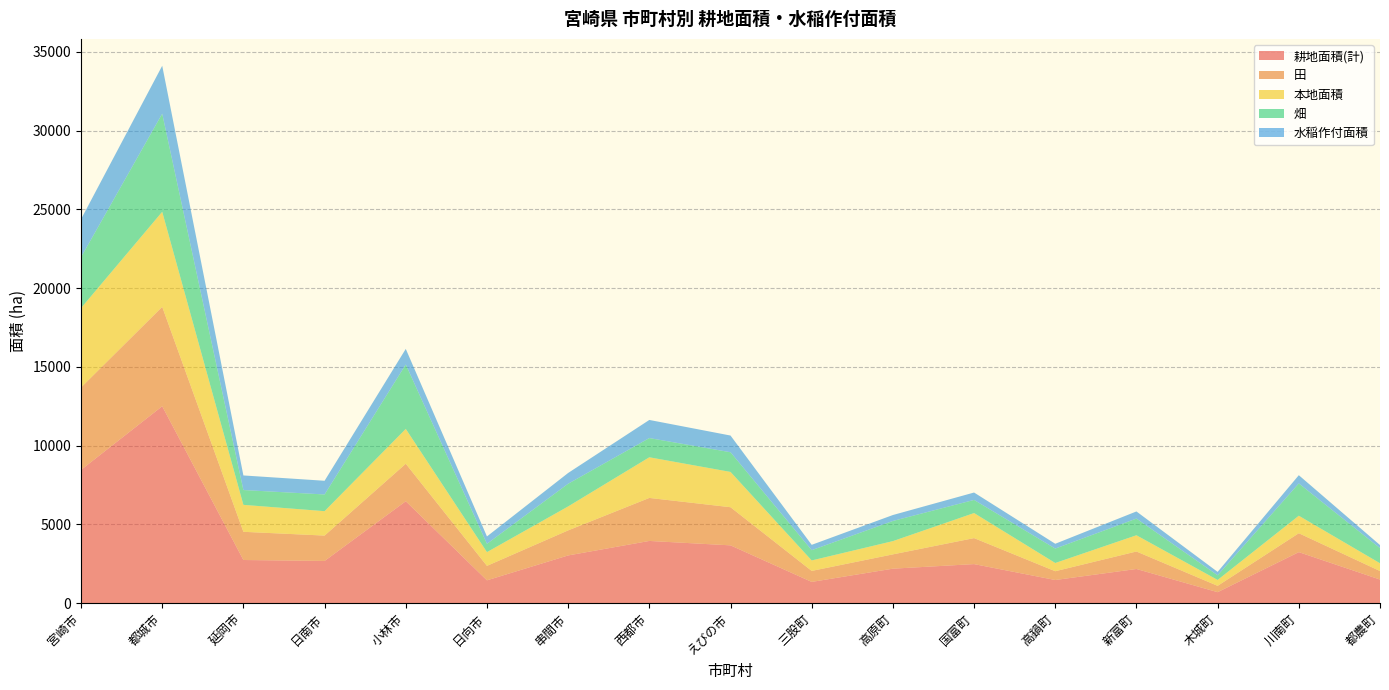

Reading left to right, transcribe all the data shown in this chart.

耕地面積(計): 8460	12500	2740	2680	6470	1450	3030	3950	3670	1350	2190	2480	1470	2170	698	3240	1500
田: 5230	6310	1790	1610	2380	918	1590	2730	2420	698	907	1650	558	1110	402	1200	540
本地面積: 5040	6030	1710	1550	2210	872	1520	2580	2240	664	841	1590	522	1030	374	1110	493
畑: 3230	6230	941	1060	4090	529	1440	1220	1250	652	1280	834	916	1060	296	2050	961
水稲作付面積: 2410	3040	926	869	989	467	684	1150	1060	339	377	469	305	452	216	523	195